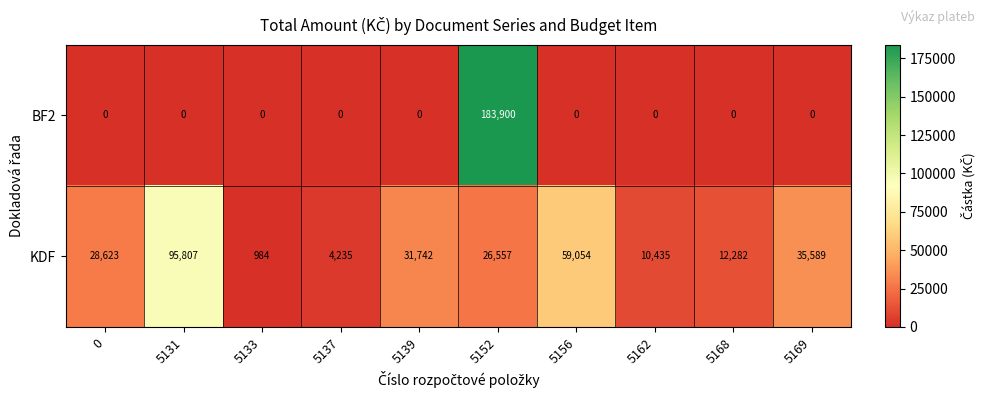

What is the sum of all BF2 values?

183900